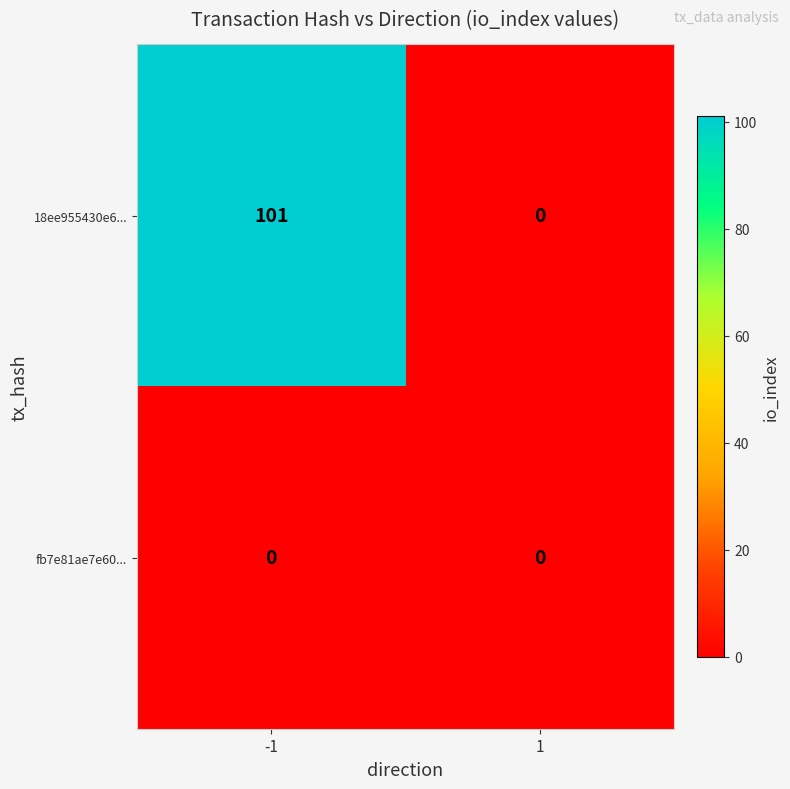

The fb7e81ae7e60... series shows 0 at 1. True or false?

True